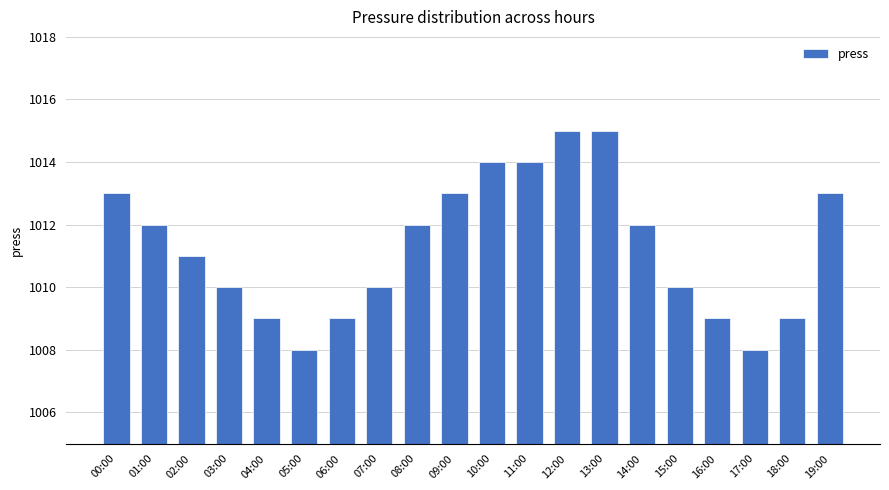

True or false: the data shows 597 at 12:00.

False